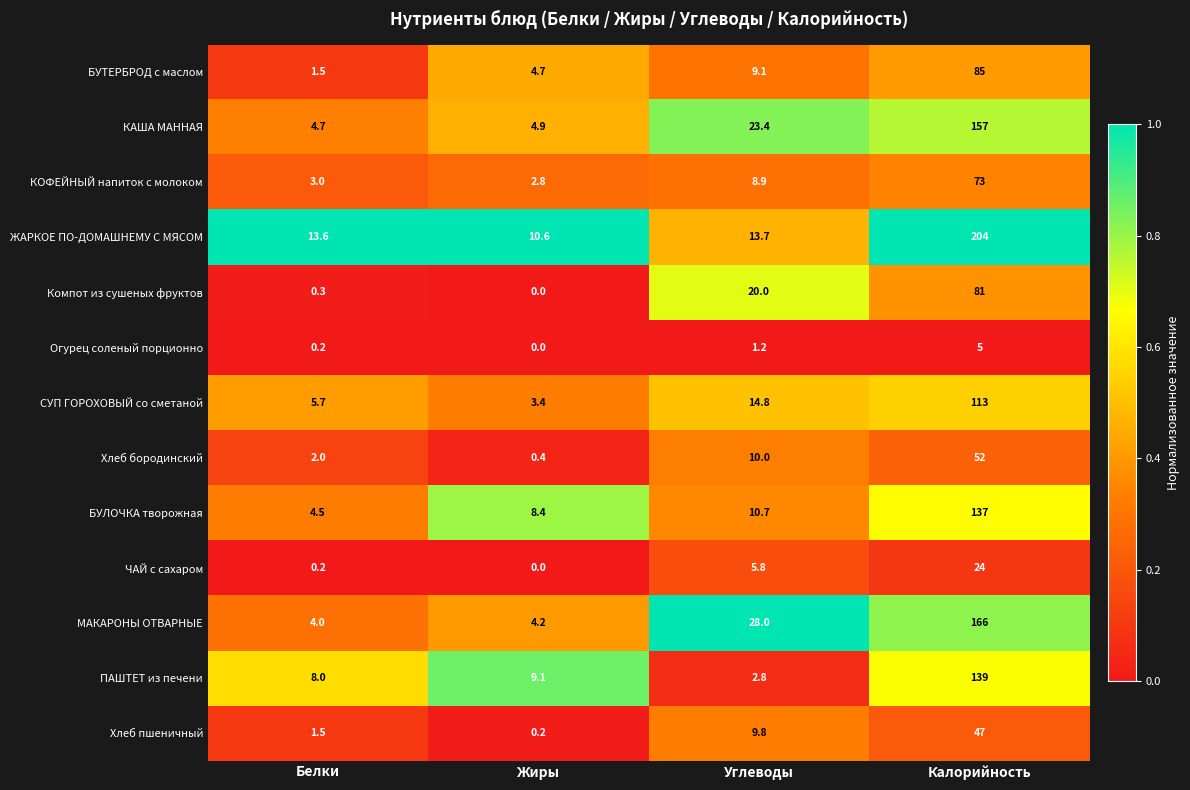

What is the difference between the ЖАРКОЕ ПО-ДОМАШНЕМУ С МЯСОМ values at Калорийность and Углеводы?

190.3